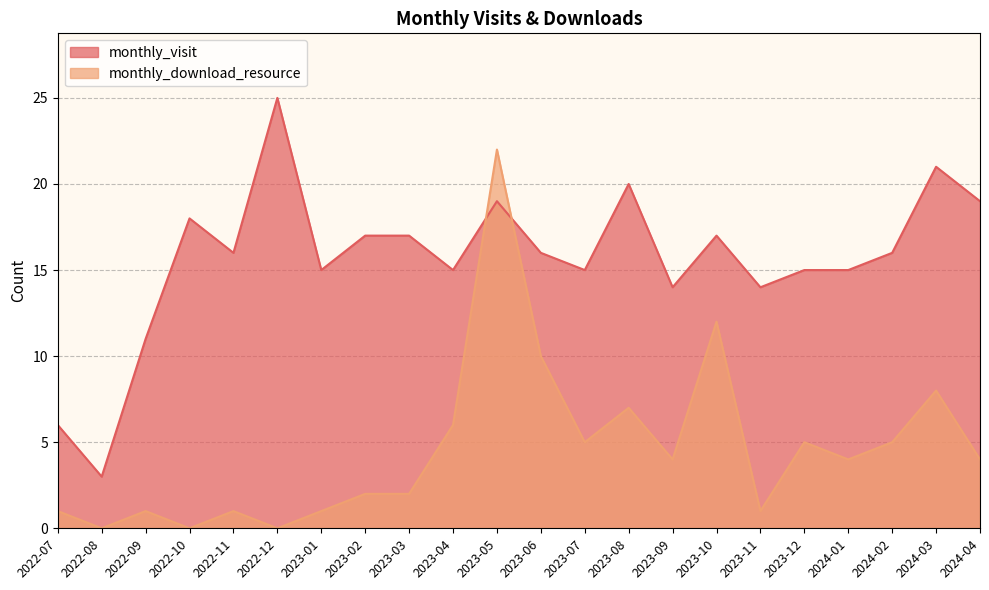

Between which two adjacent categories do monthly_visit and monthly_download_resource first intersect?

2023-04 and 2023-05